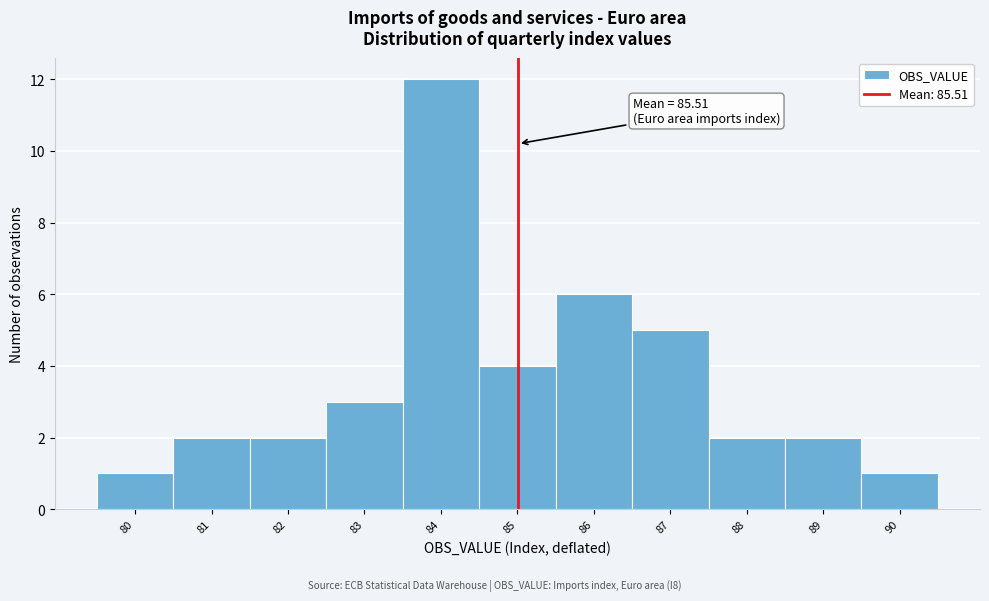

Reading right to left, list all the values displayed in this chart.

90=1	89=2	88=2	87=5	86=6	85=4	84=12	83=3	82=2	81=2	80=1